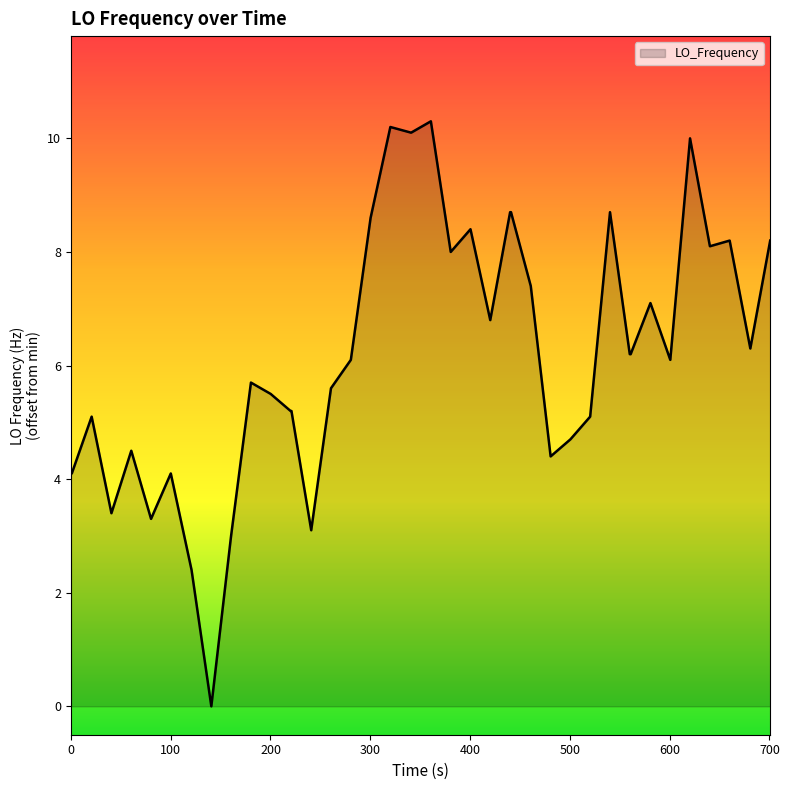

What is the greatest value displayed?

10.3